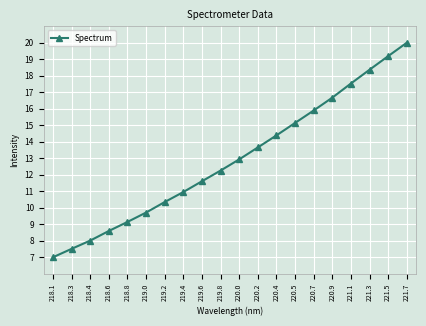

List the labels in order of value, largest first.

221.7, 221.5, 221.3, 221.1, 220.9, 220.7, 220.5, 220.4, 220.2, 220.0, 219.8, 219.6, 219.4, 219.2, 219.0, 218.8, 218.6, 218.4, 218.3, 218.1